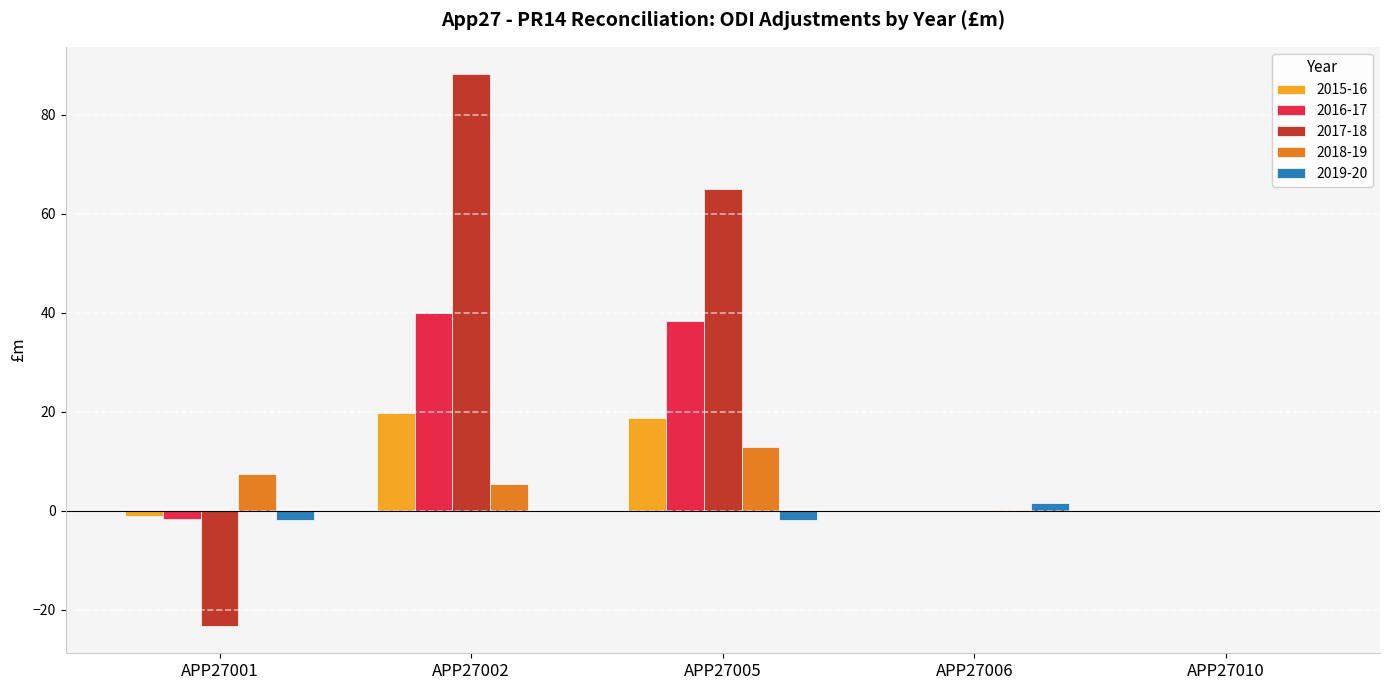

How many distinct data groups are displayed?

5